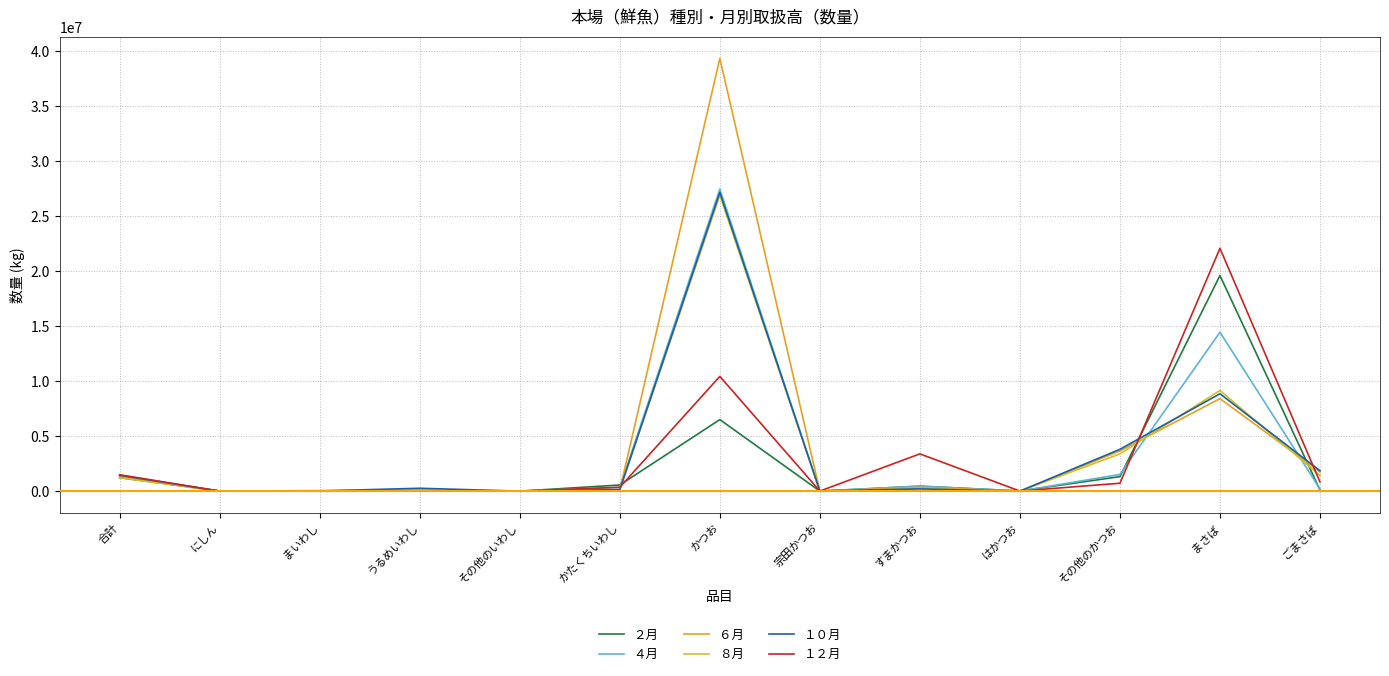

What are all the series names shown in the legend?

２月, ４月, ６月, ８月, １０月, １２月